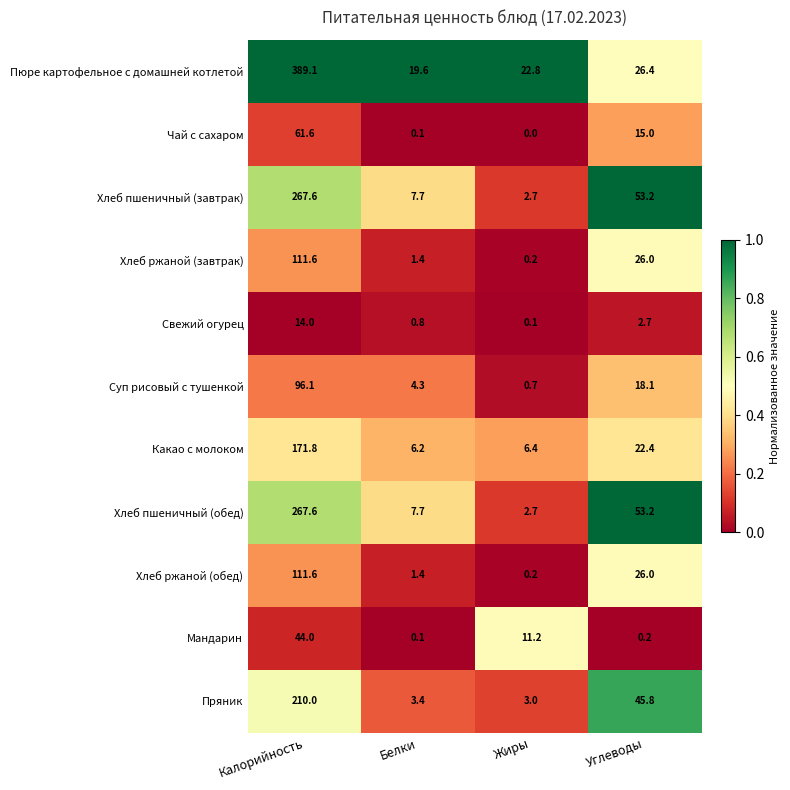

What is the sum of all Хлеб пшеничный (завтрак) values?

331.2